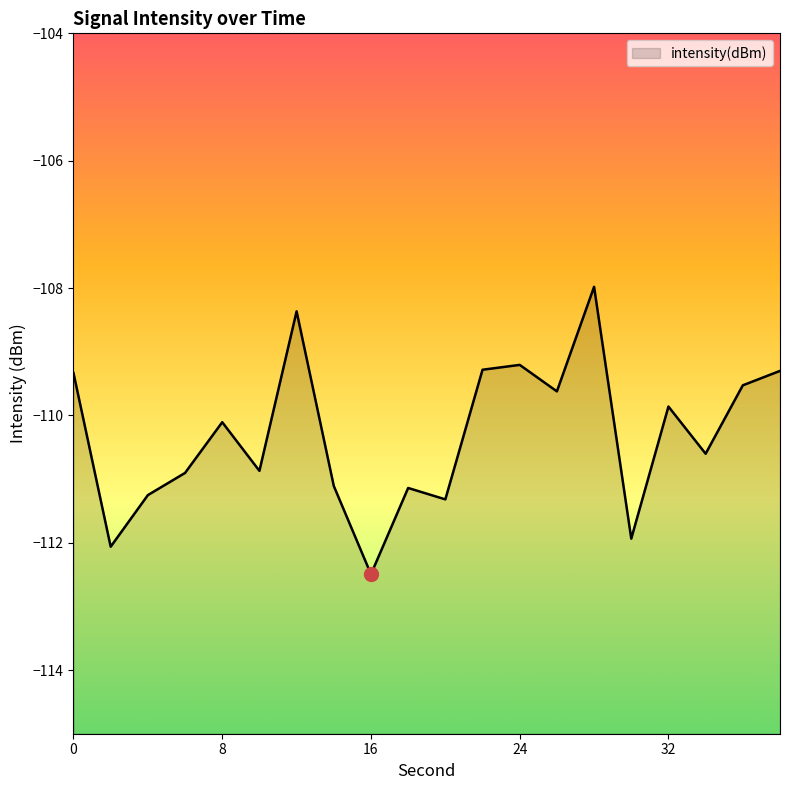

Which category has the highest value across all series?

28